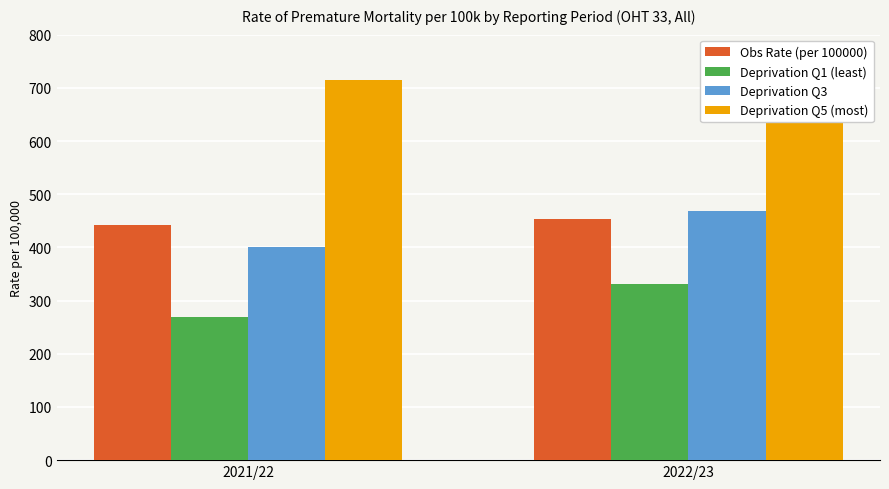

What is the difference between the maximum and minimum values in the Deprivation Q5 (most) series?

8.0